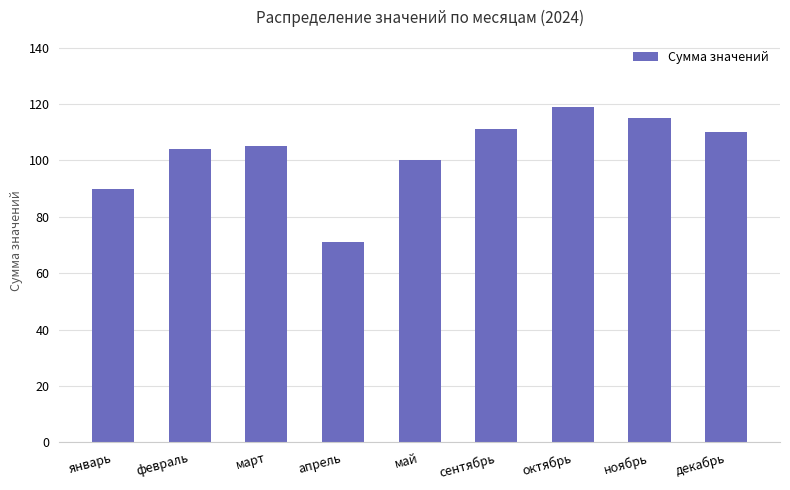

What is the difference between the maximum and minimum values?

48